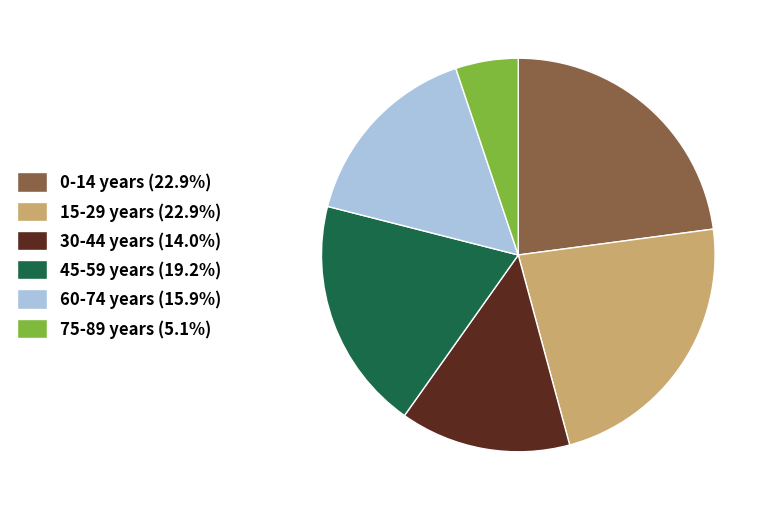

How many segments does this pie chart have?

6